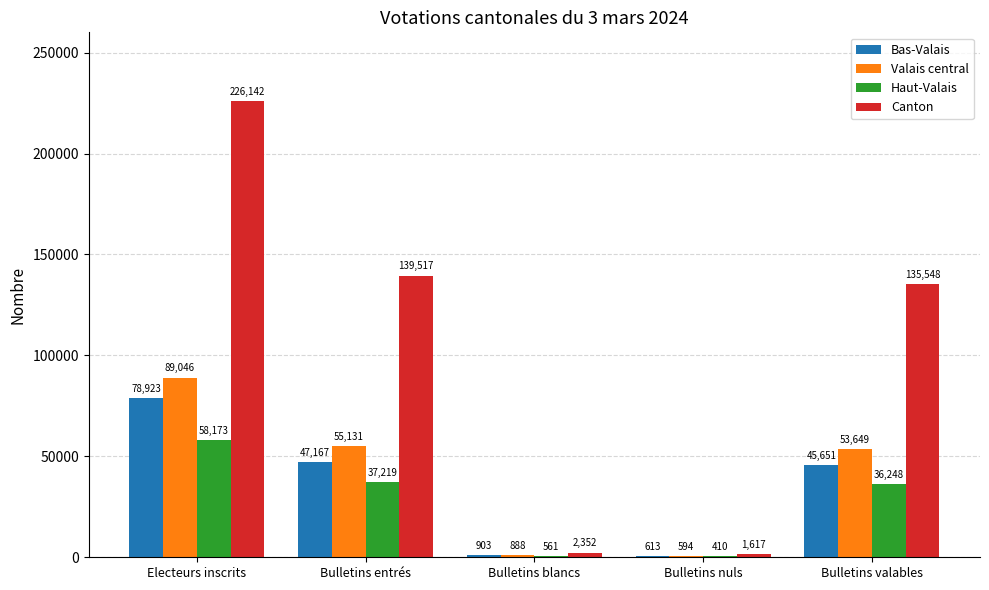

Reading left to right, extract all data points from this chart.

Bas-Valais: Electeurs inscrits=78923	Bulletins entrés=47167	Bulletins blancs=903	Bulletins nuls=613	Bulletins valables=45651
Valais central: Electeurs inscrits=89046	Bulletins entrés=55131	Bulletins blancs=888	Bulletins nuls=594	Bulletins valables=53649
Haut-Valais: Electeurs inscrits=58173	Bulletins entrés=37219	Bulletins blancs=561	Bulletins nuls=410	Bulletins valables=36248
Canton: Electeurs inscrits=226142	Bulletins entrés=139517	Bulletins blancs=2352	Bulletins nuls=1617	Bulletins valables=135548